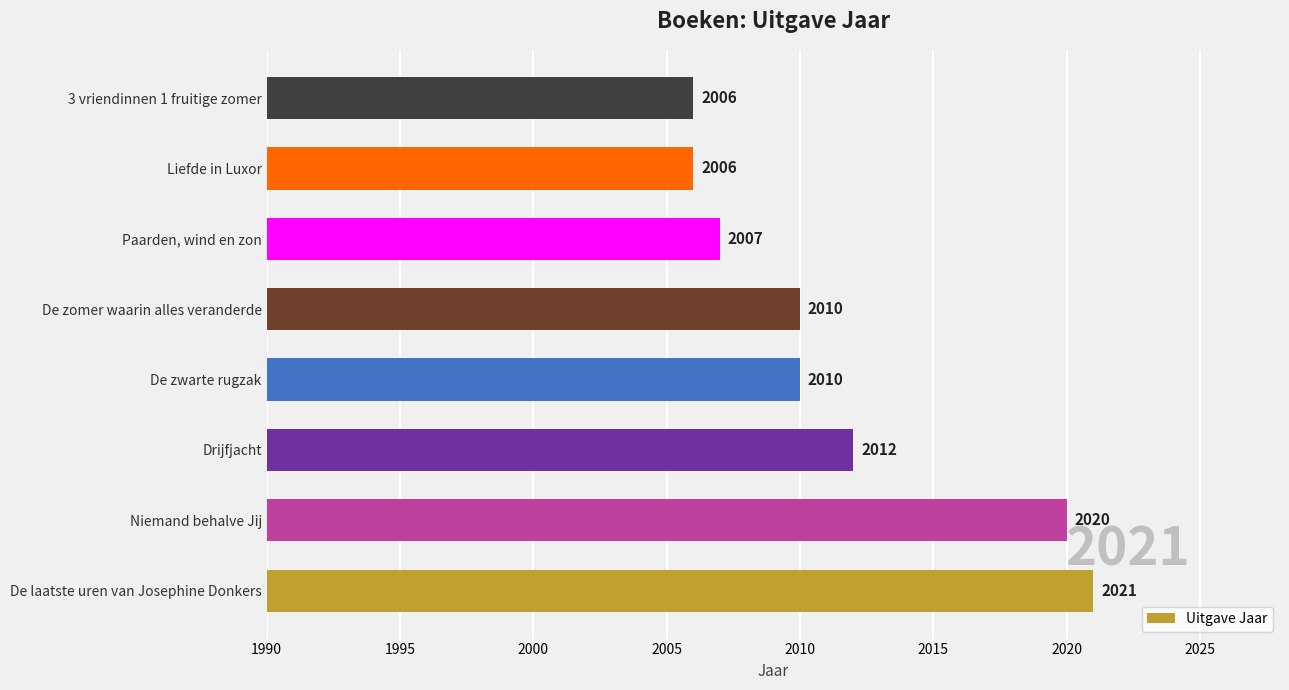

Approximately how many times larger is the value at Paarden, wind en zon compared to De zomer waarin alles veranderde?

1.0